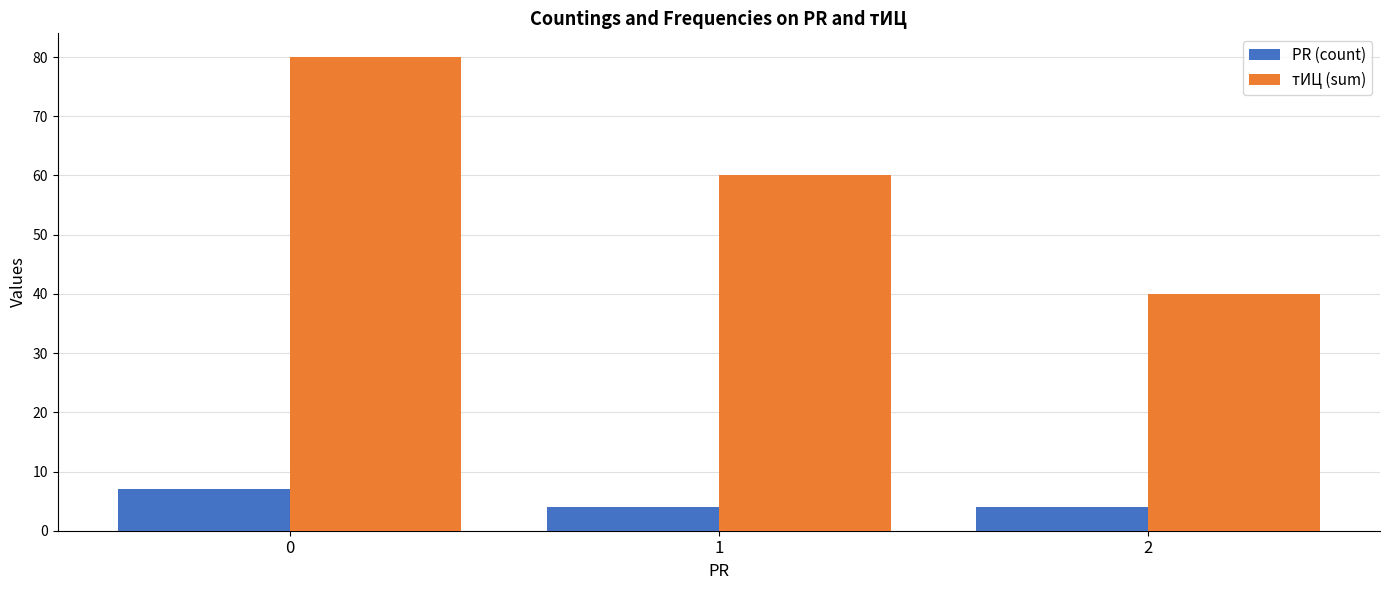

Where is тИЦ (sum) nearest to the value 60?

1